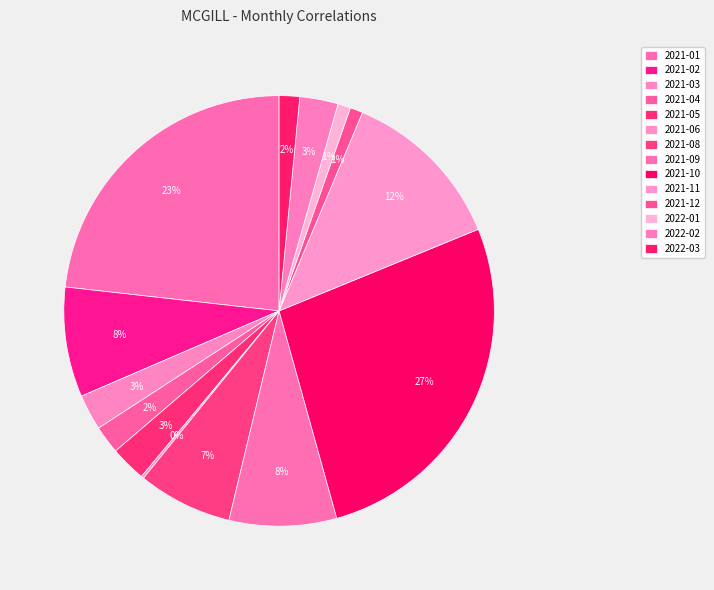

Count the number of slices in the pie.

14